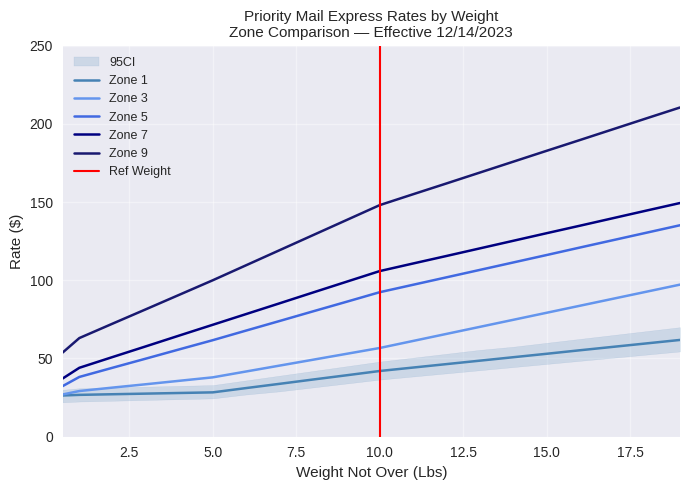

Which series has the largest range (max minus min)?

Zone 9